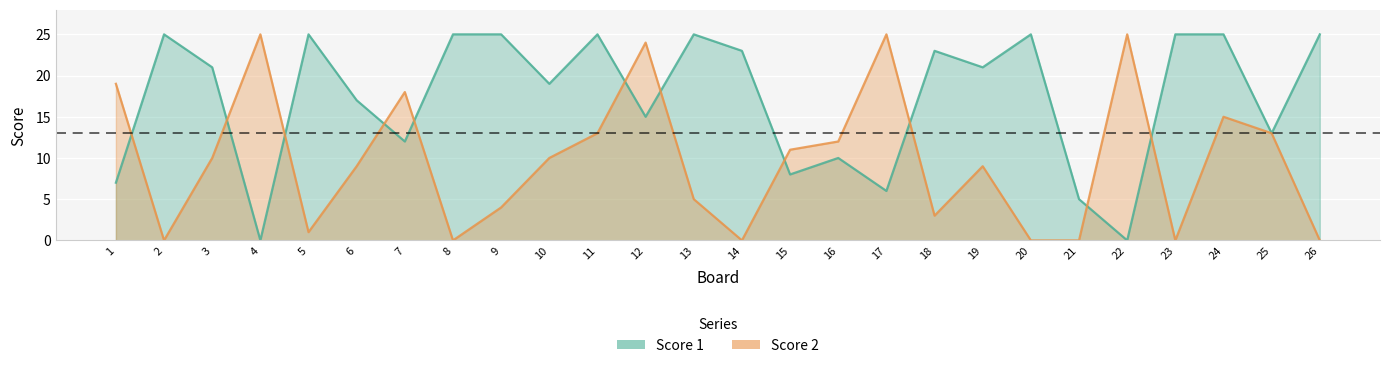

List the series in order of their overall mean, lowest first.

Score 2, Score 1